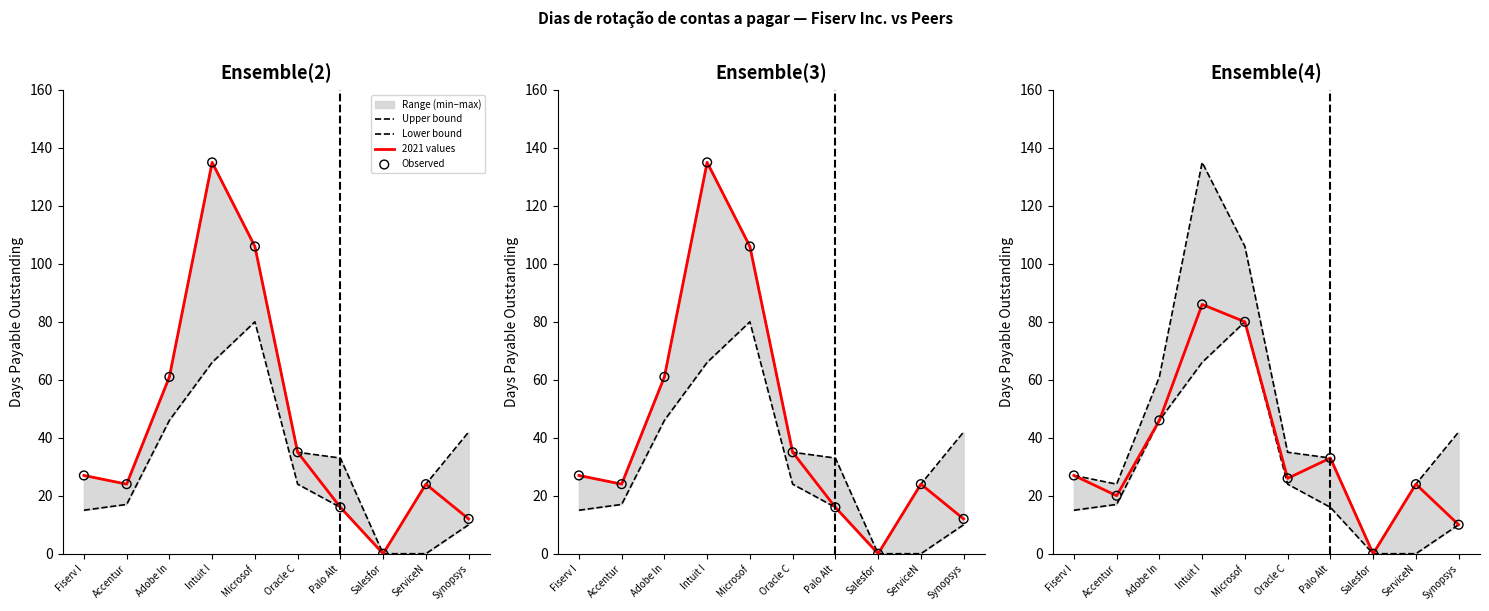

Is the value of 2021 values at Microsof greater than the value of 2020 values at Palo Alt?

Yes